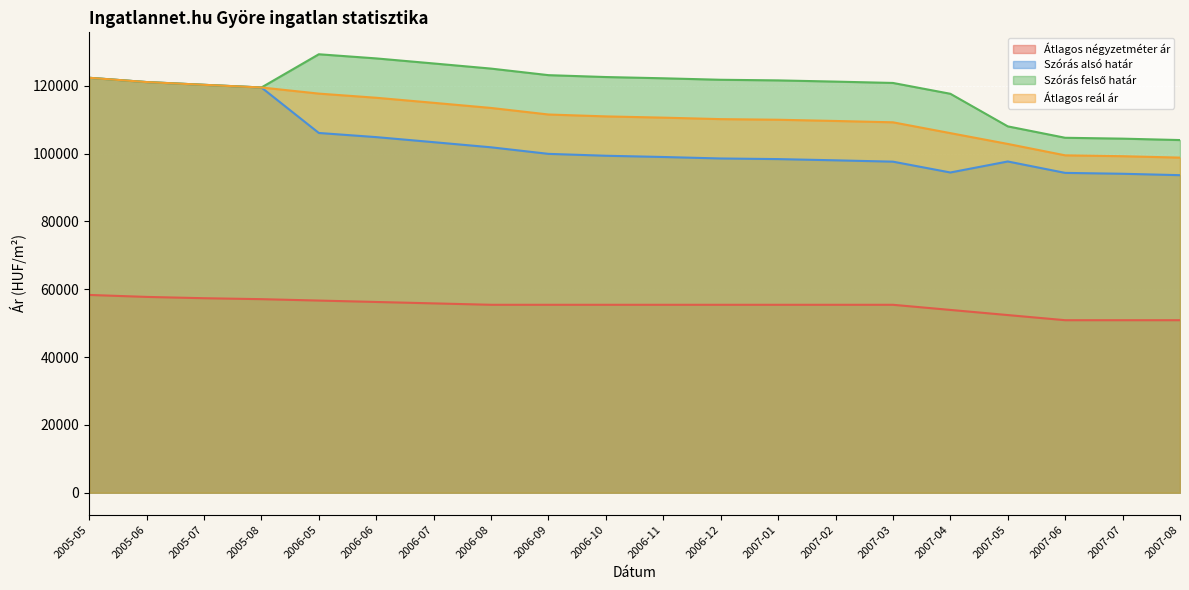

Which series has the widest spread of values?

Szórás alsó határ